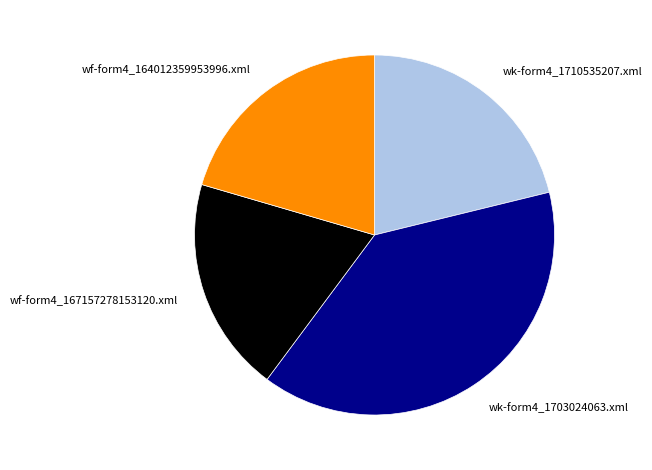

Rank the categories by value from highest to lowest.

wk-form4_1703024063.xml, wk-form4_1710535207.xml, wf-form4_164012359953996.xml, wf-form4_167157278153120.xml